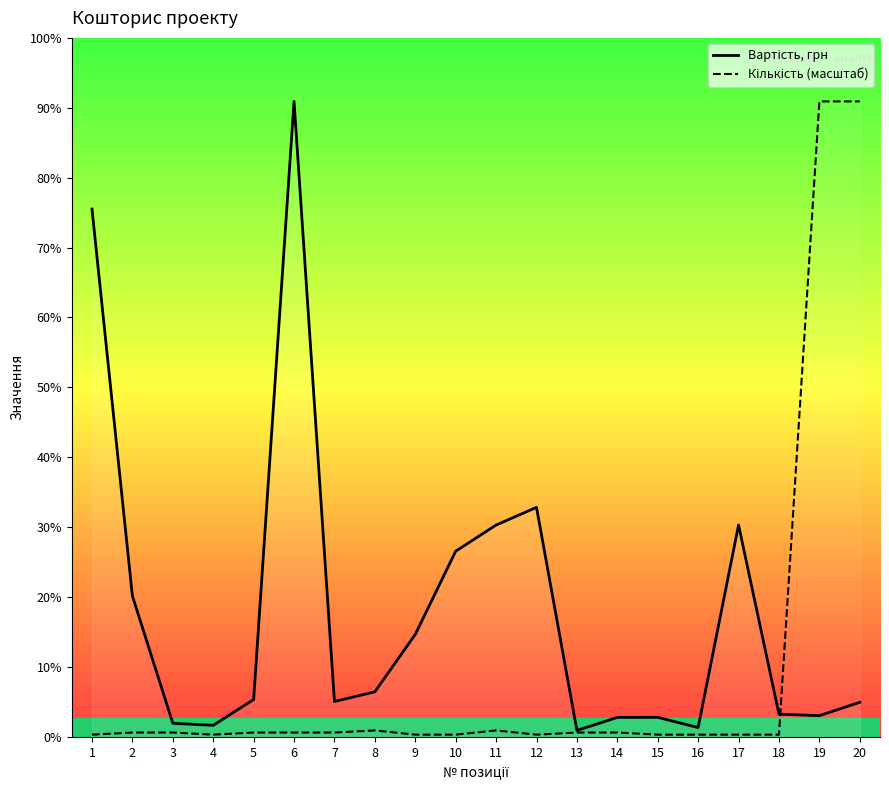

How many intersections are there between Кількість (масштаб) and Вартість, грн?

1